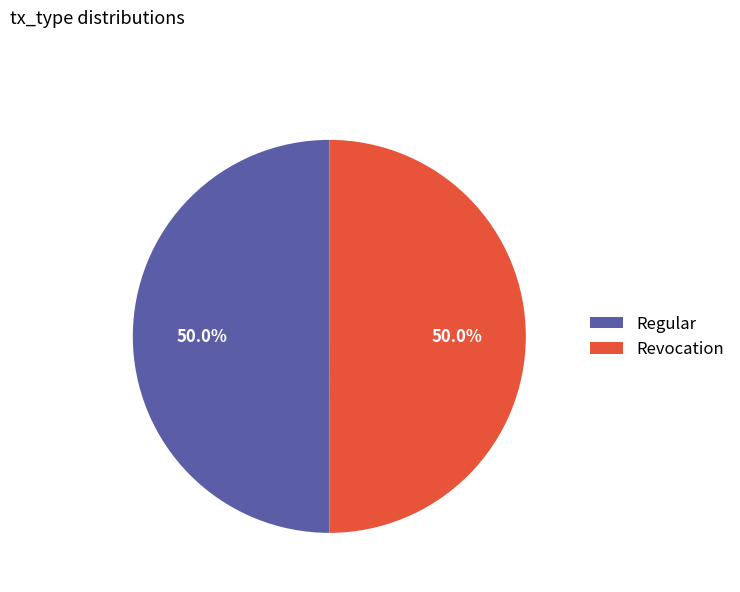

How many segments does this pie chart have?

2